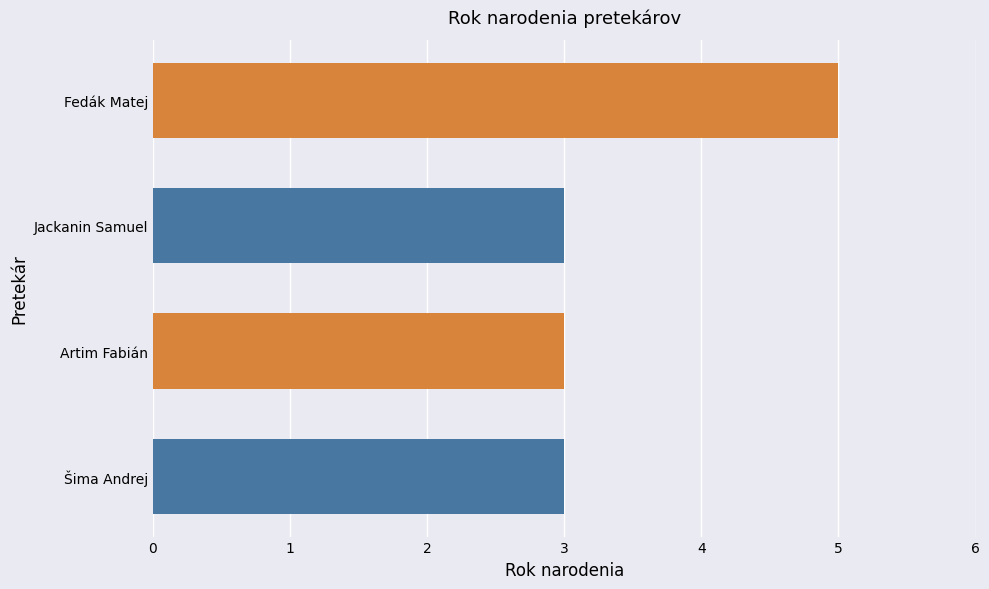

What is the greatest value displayed?

5